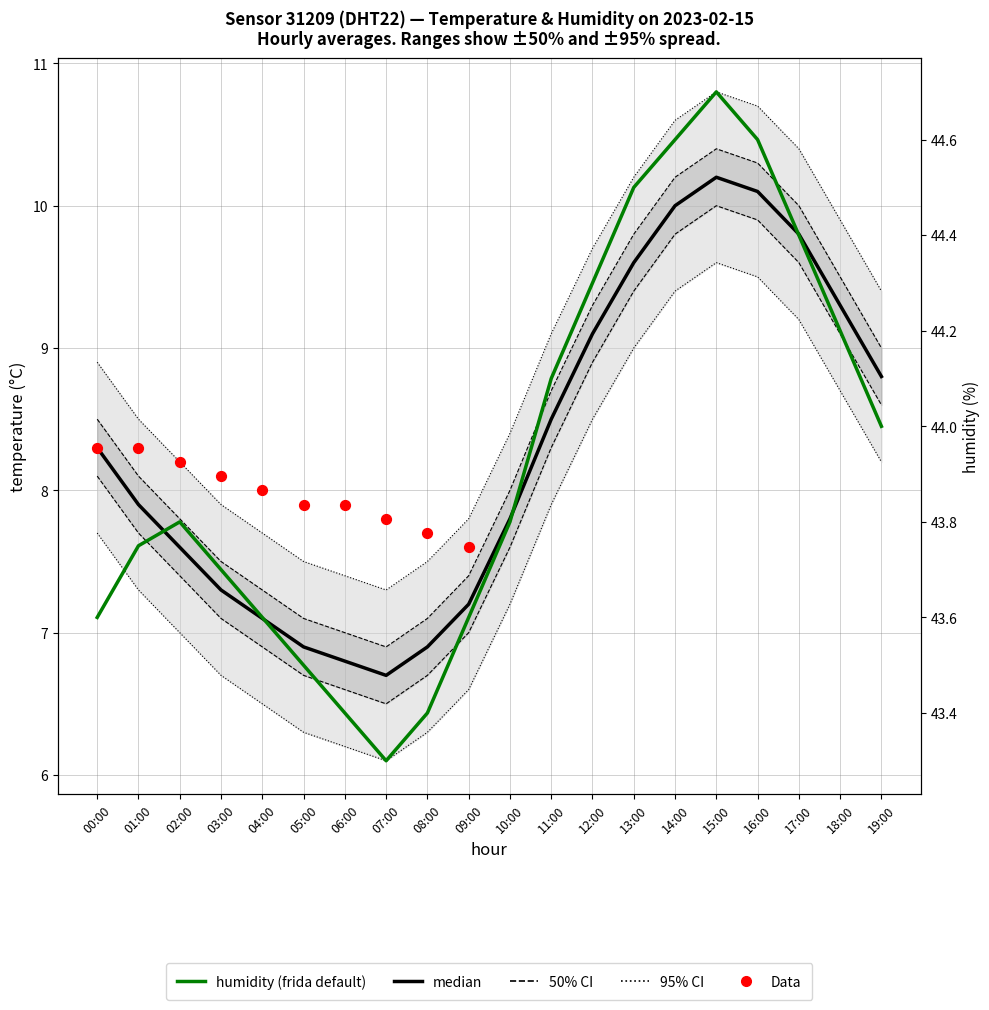

What is the total value across all series at 18:00?

90.7